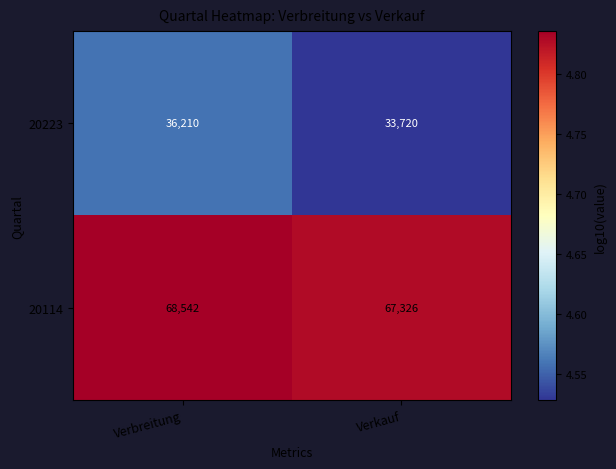

Reading right to left, transcribe all the data shown in this chart.

20223: Verkauf=33720	Verbreitung=36210
20114: Verkauf=67326	Verbreitung=68542